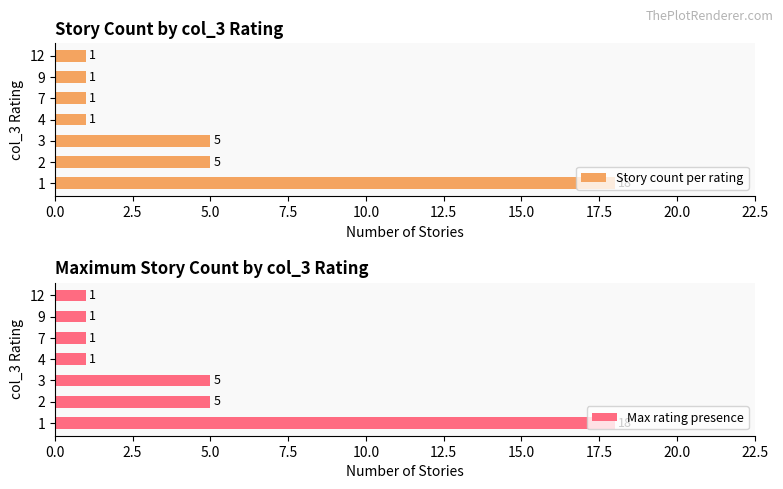

Count the Story count per rating values in the range 1 to 5.

6